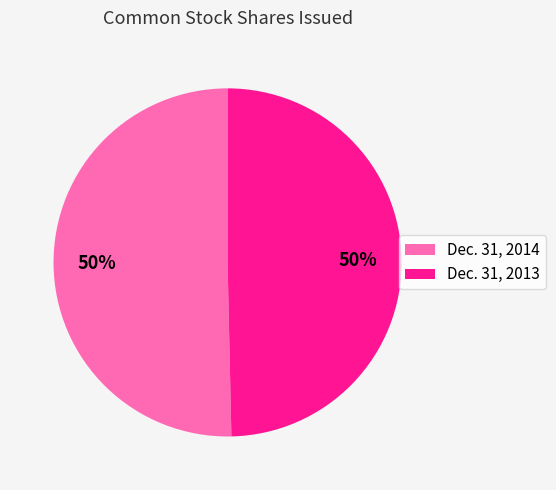

To the nearest percent, what is the average slice percentage?

50%